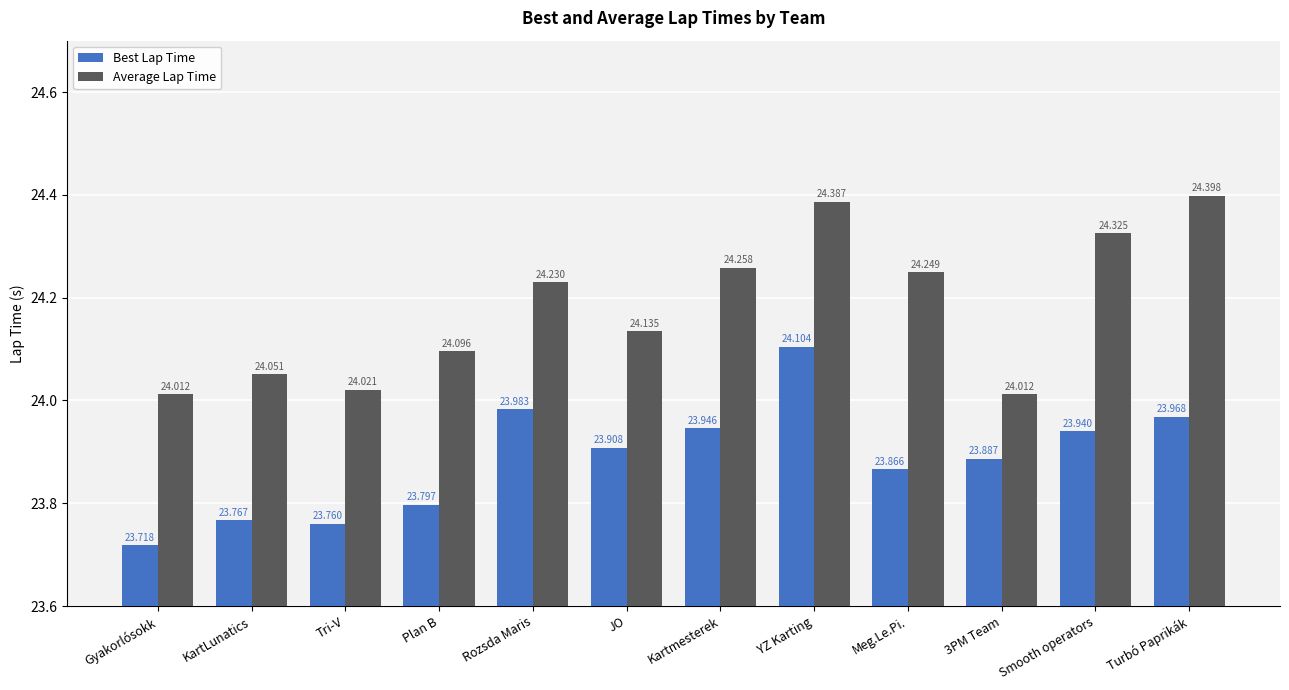

How many distinct data groups are displayed?

2